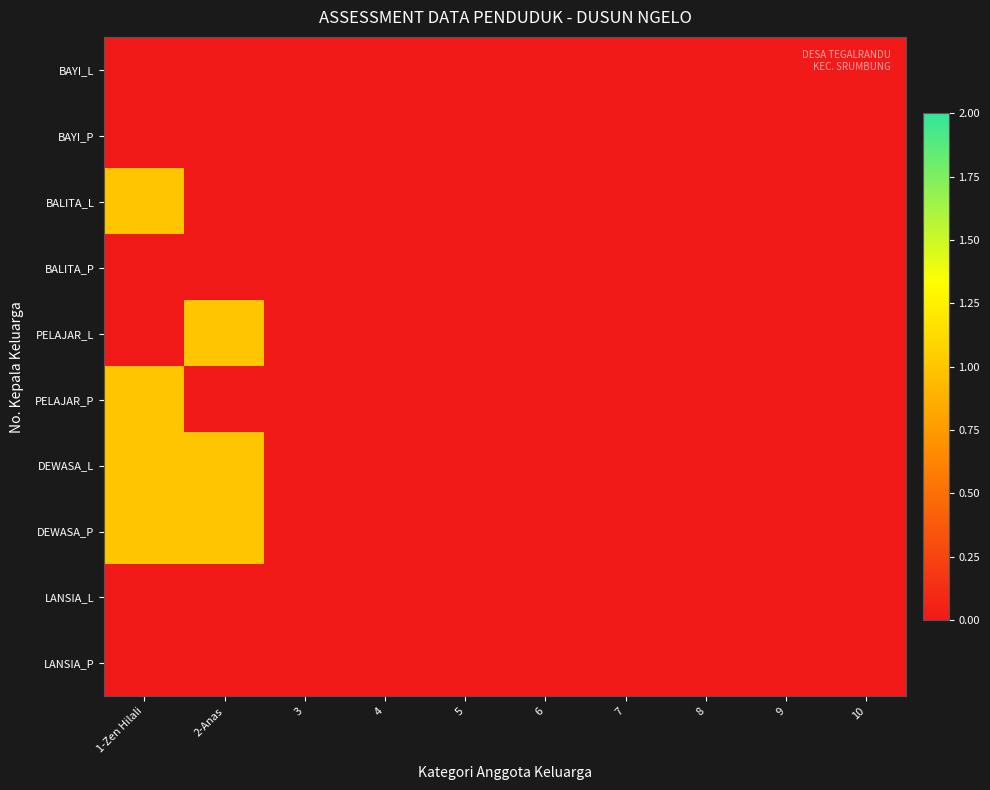

Reading left to right, what are all the values shown in this chart?

BAYI_L: 1-Zen Hilali=0	2-Anas=0	3=0	4=0	5=0	6=0	7=0	8=0	9=0	10=0
BAYI_P: 1-Zen Hilali=0	2-Anas=0	3=0	4=0	5=0	6=0	7=0	8=0	9=0	10=0
BALITA_L: 1-Zen Hilali=1	2-Anas=0	3=0	4=0	5=0	6=0	7=0	8=0	9=0	10=0
BALITA_P: 1-Zen Hilali=0	2-Anas=0	3=0	4=0	5=0	6=0	7=0	8=0	9=0	10=0
PELAJAR_L: 1-Zen Hilali=0	2-Anas=1	3=0	4=0	5=0	6=0	7=0	8=0	9=0	10=0
PELAJAR_P: 1-Zen Hilali=1	2-Anas=0	3=0	4=0	5=0	6=0	7=0	8=0	9=0	10=0
DEWASA_L: 1-Zen Hilali=1	2-Anas=1	3=0	4=0	5=0	6=0	7=0	8=0	9=0	10=0
DEWASA_P: 1-Zen Hilali=1	2-Anas=1	3=0	4=0	5=0	6=0	7=0	8=0	9=0	10=0
LANSIA_L: 1-Zen Hilali=0	2-Anas=0	3=0	4=0	5=0	6=0	7=0	8=0	9=0	10=0
LANSIA_P: 1-Zen Hilali=0	2-Anas=0	3=0	4=0	5=0	6=0	7=0	8=0	9=0	10=0